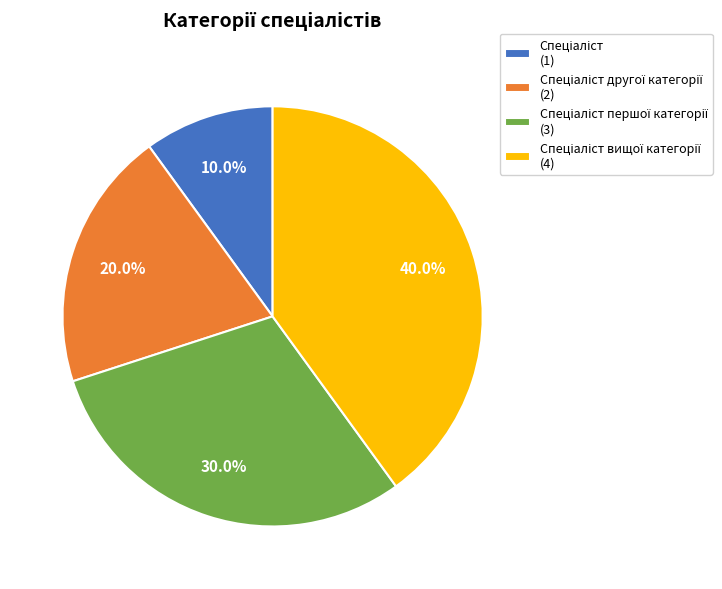

Does any single category account for the majority?

No